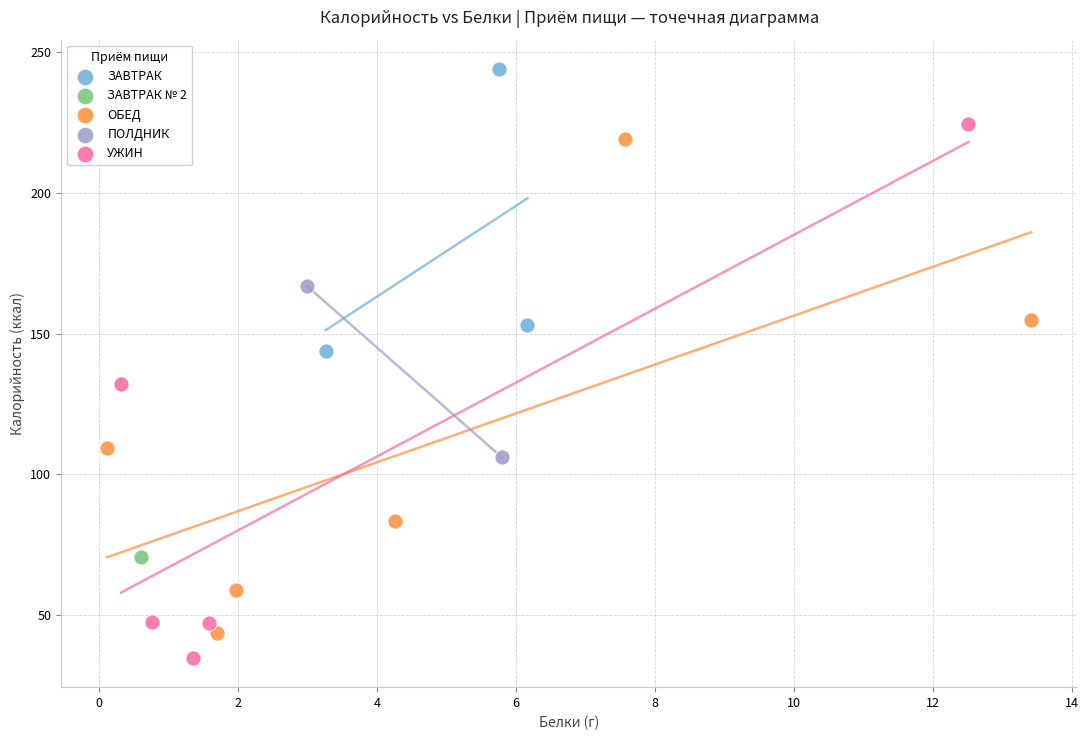

Which series reaches the maximum Y coordinate?

ЗАВТРАК